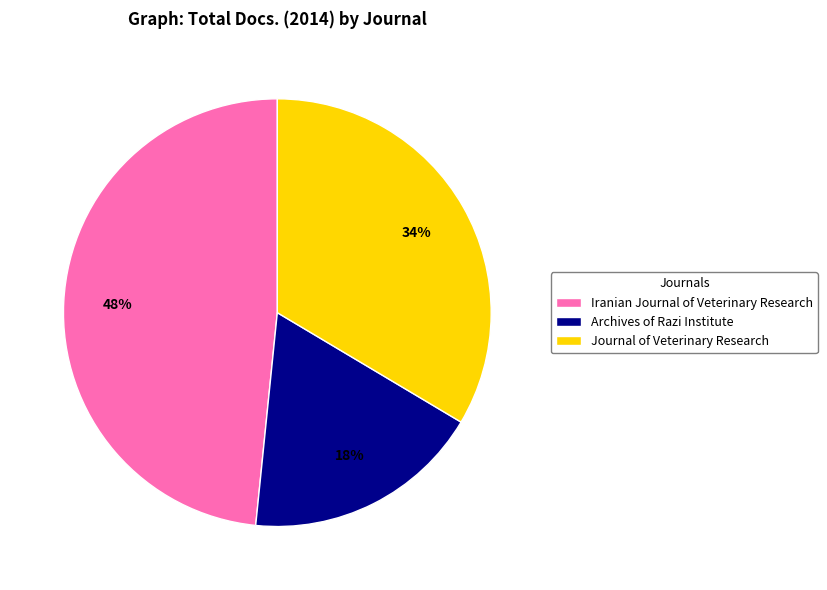

What percentage is the Journal of Veterinary Research slice, to the nearest percent?

34%